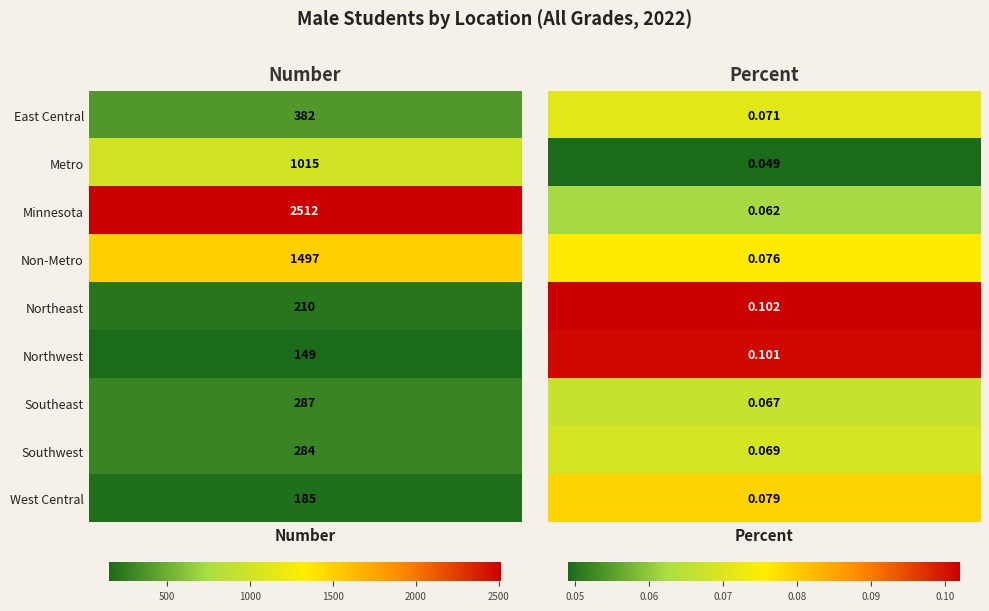

Rank the series at Number from lowest to highest value.

Northwest, West Central, Northeast, Southwest, Southeast, East Central, Metro, Non-Metro, Minnesota